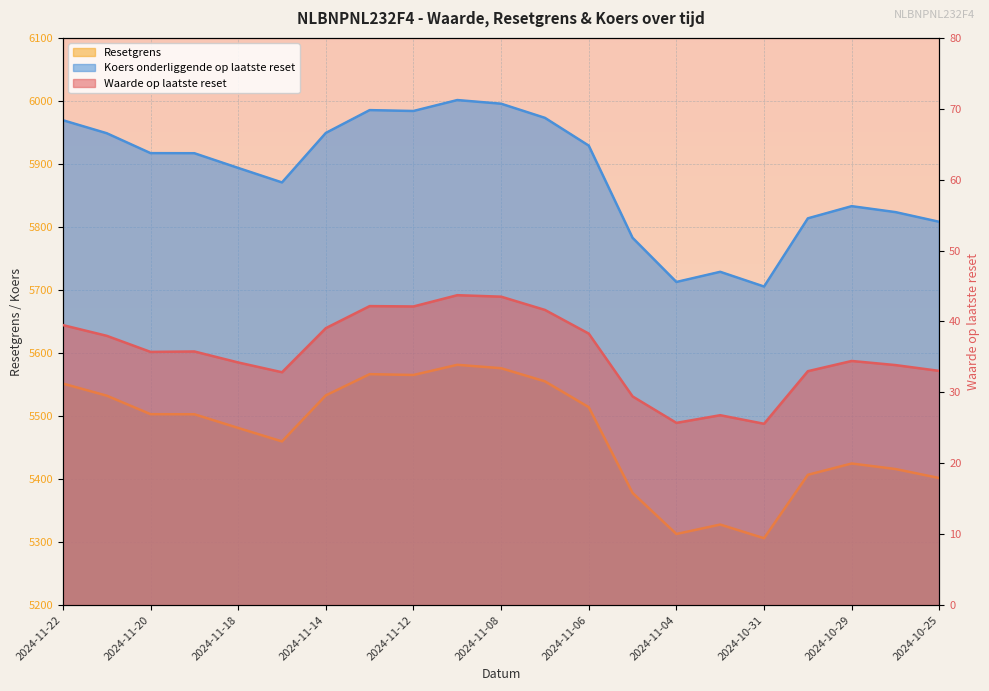

What is the label of the 11th point from the left?

2024-11-08